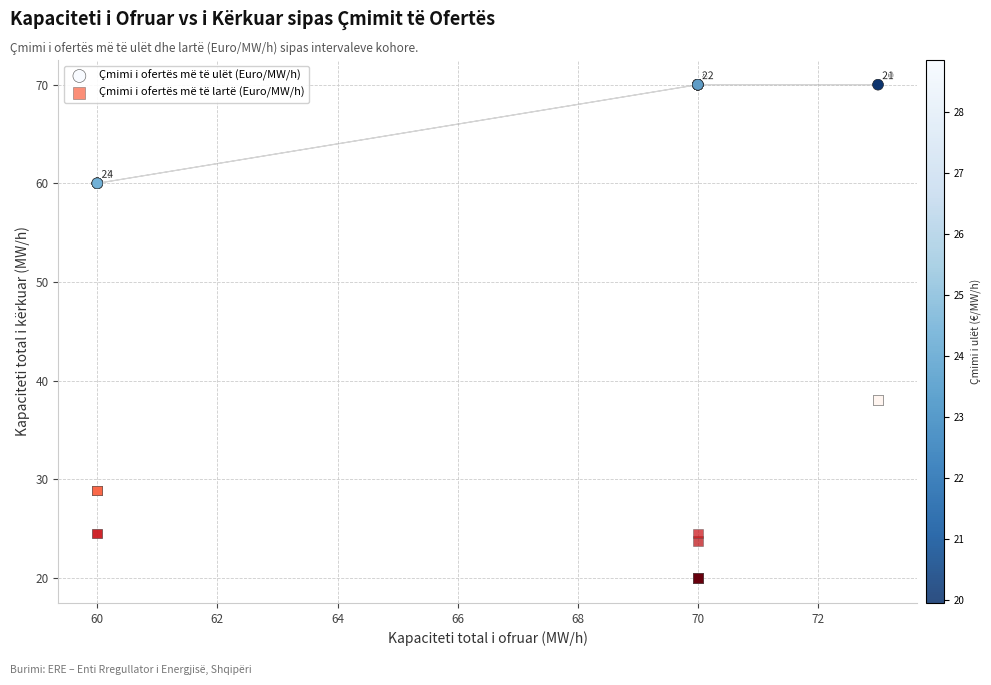

What is the X range (max minus min) for the scatter plot?

13.0